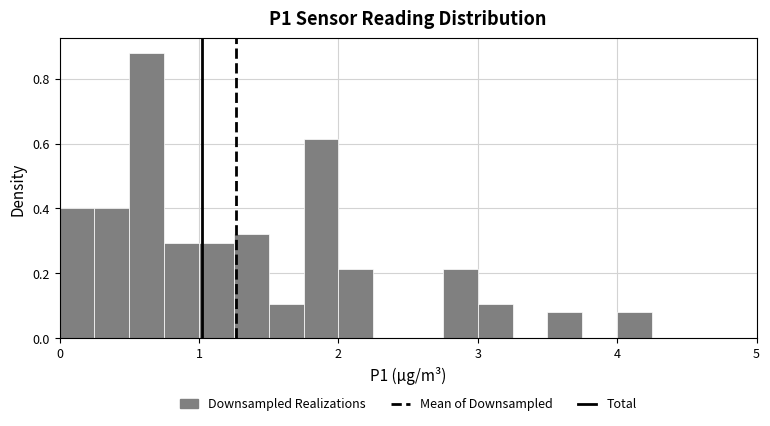

Around what value on the x-axis is the tallest bar? Give the approximate position of its centre, as read against the axis.

0.6